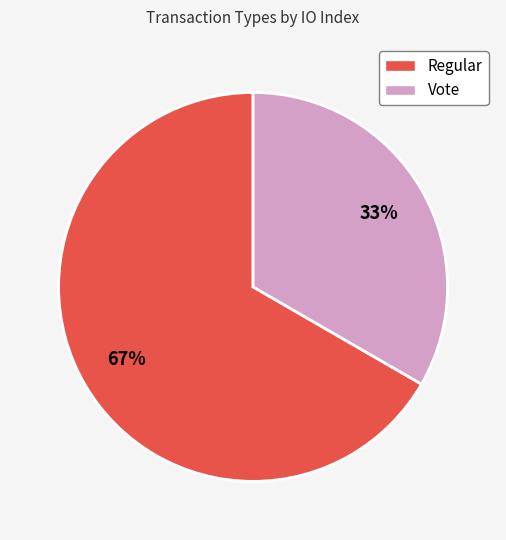

Is there a majority slice in this chart?

Yes